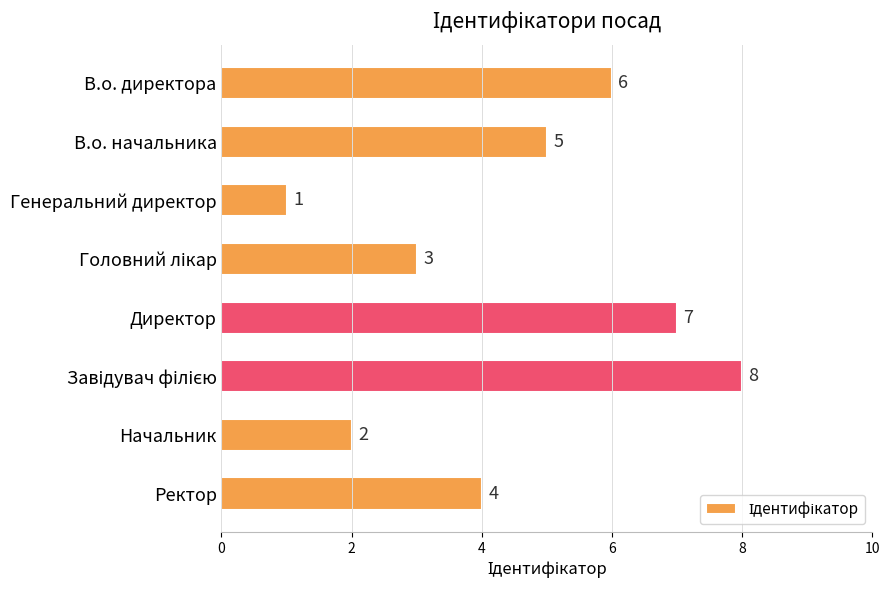

How many data points are less than 5?

4